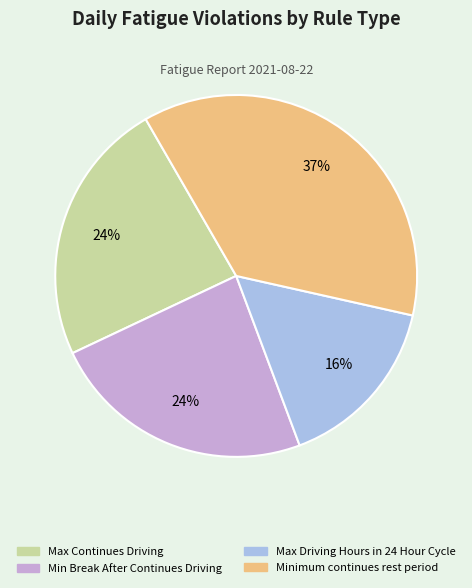

Count the number of slices in the pie.

4